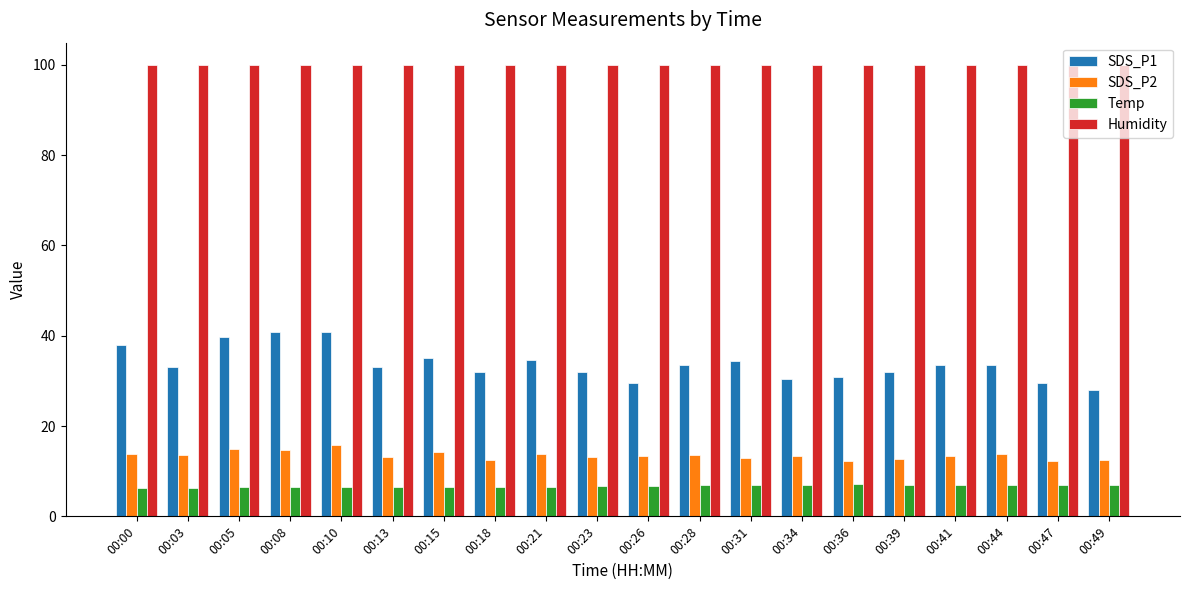

What is the spread (max minus min) of values at 00:23?

93.2